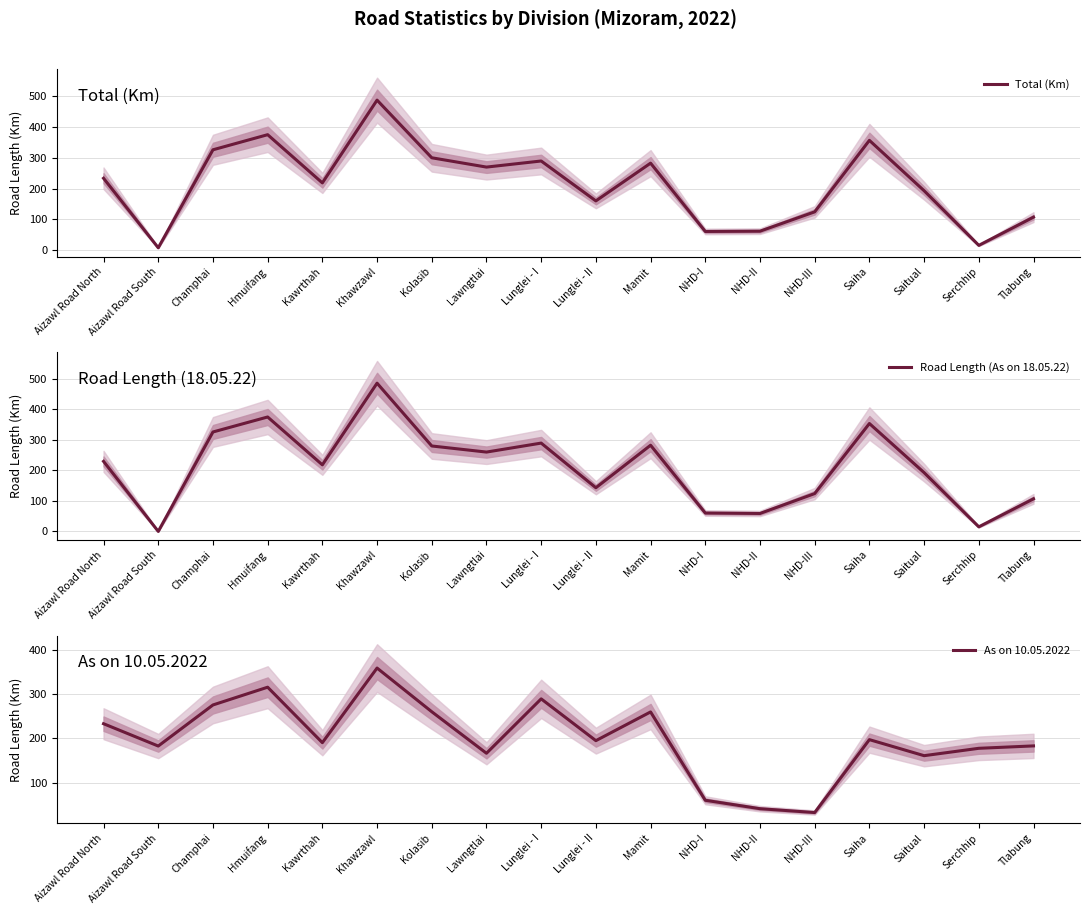

Reading right to left, extract all data points from this chart.

Total (Km): 106.8	15.0	192.8	356.8	124.1	61.1	60.2	282.7	159.7	289.6	269.8	300.1	487.8	218.3	375.3	326.1	7.1	233.4
Road Length (As on 18.05.22): 106.8	15.0	192.8	353.8	124.1	58.8	60.2	282.7	143.2	289.6	260.2	280.2	486.2	218.3	375.3	326.1	0.0	229.7
As on 10.05.2022: 183.2	177.8	161.1	197.4	32.5	41.2	60.2	260.1	195.1	289.6	166.6	260.5	359.4	190.6	316.1	275.9	182.9	233.4